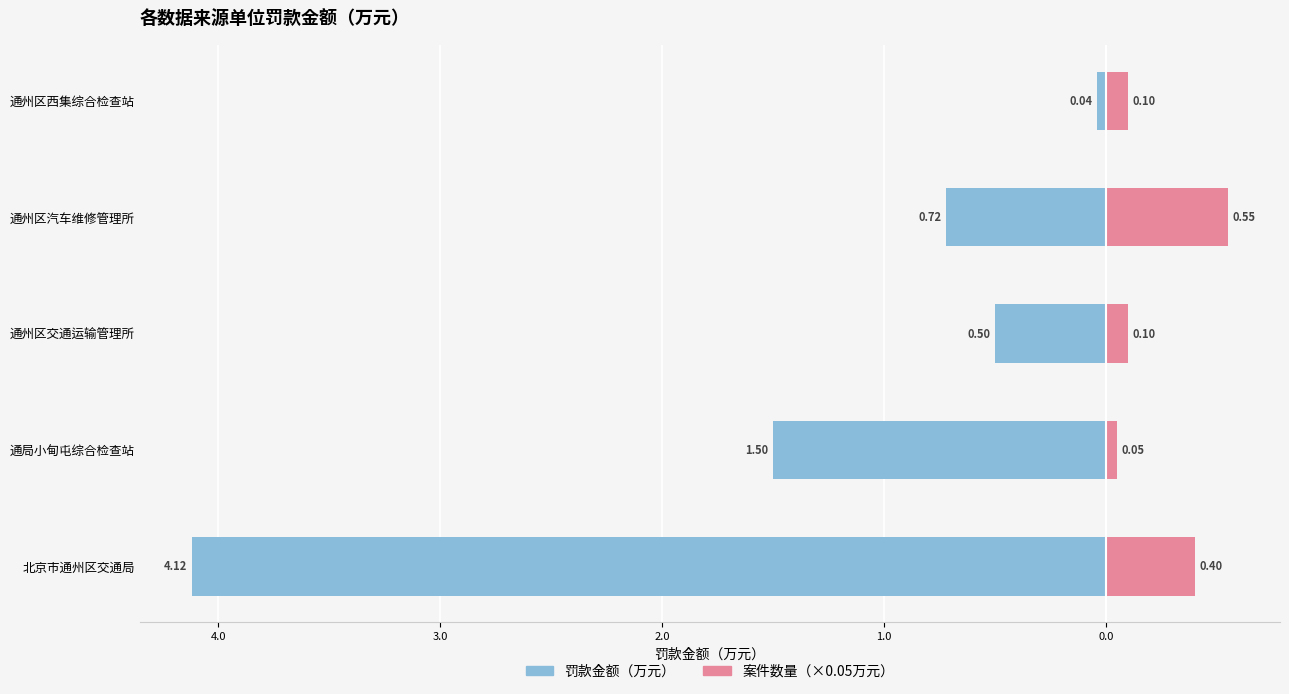

How many groups of bars are there?

5